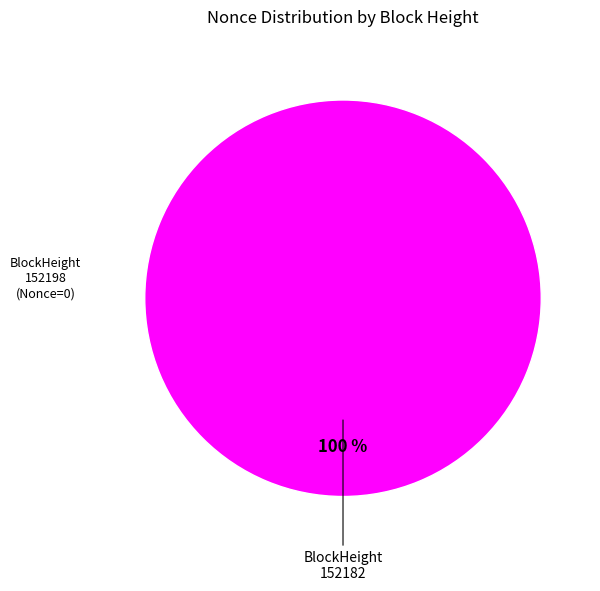

Does 152198 account for over 50% of the chart?

No